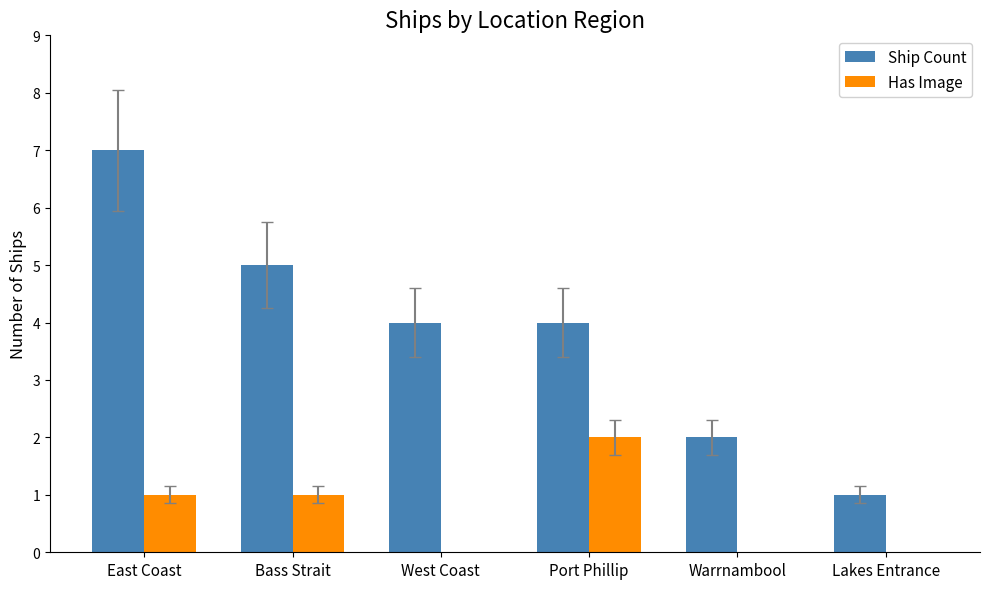

Count the number of data series in this chart.

2